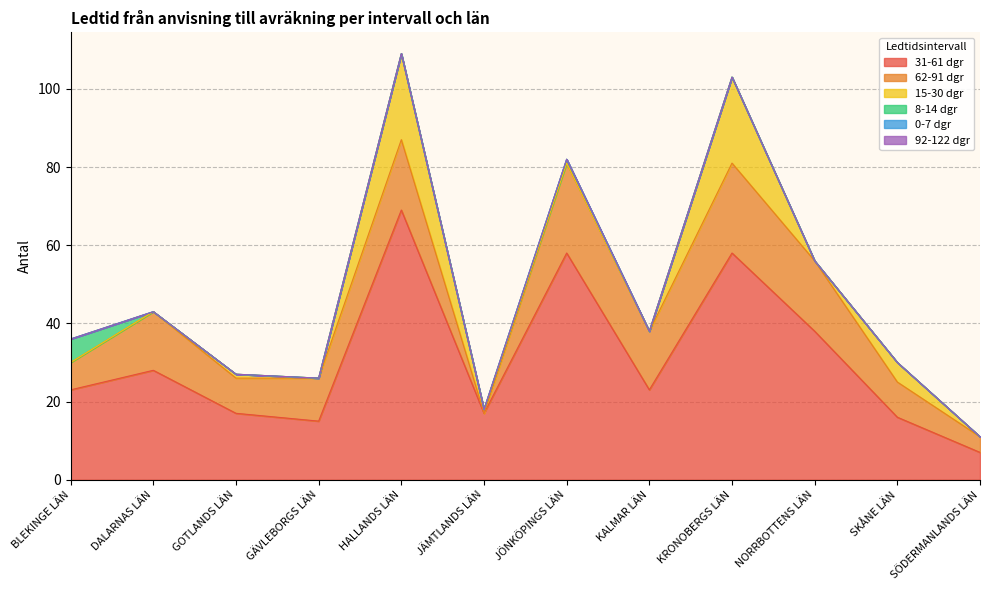

Which series has the largest total across all categories?

31-61 dgr